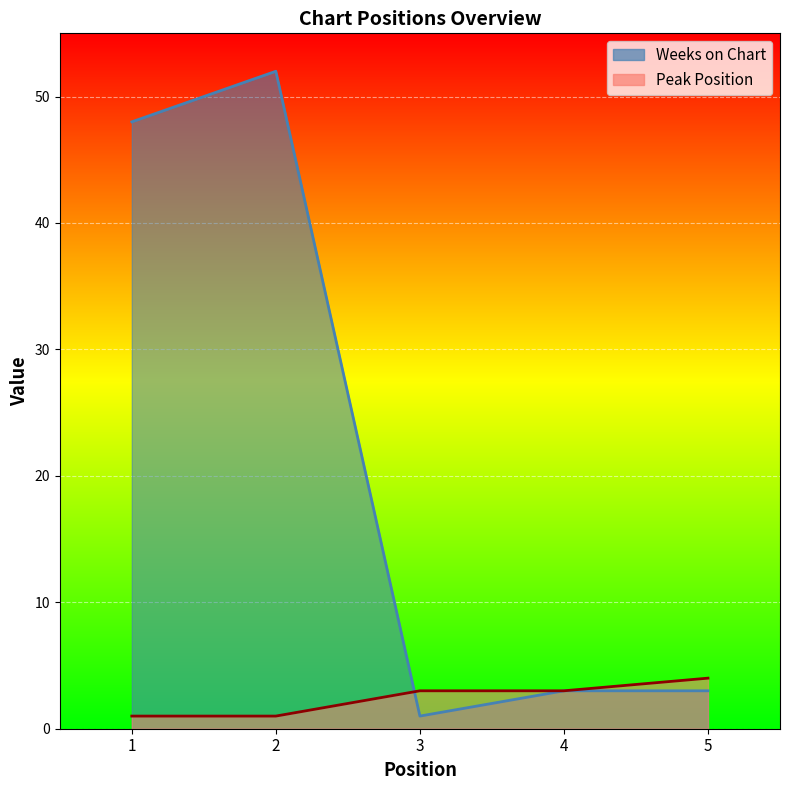

Which has a higher value, 4 or 5?

4